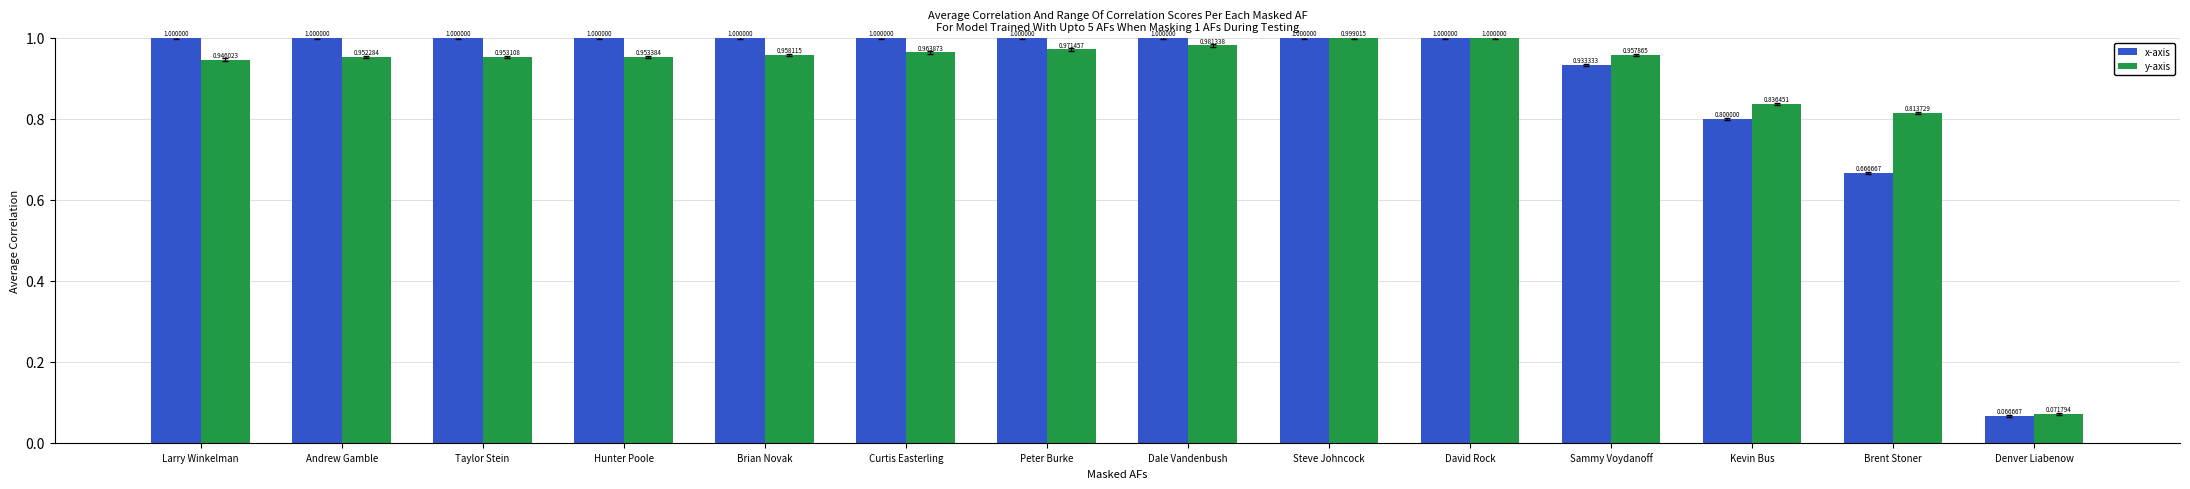

Which series changed the most between Sammy Voydanoff and Brent Stoner?

x-axis